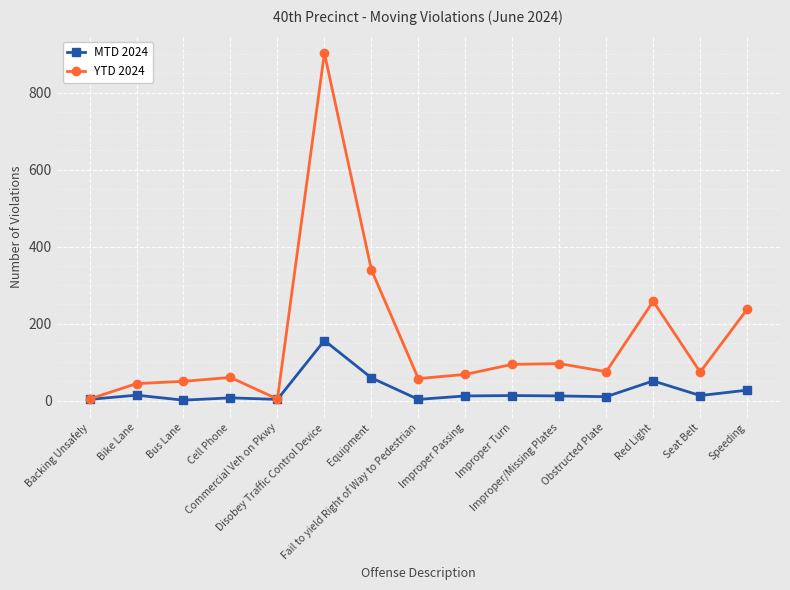

What is the total value across all series at Equipment?

399